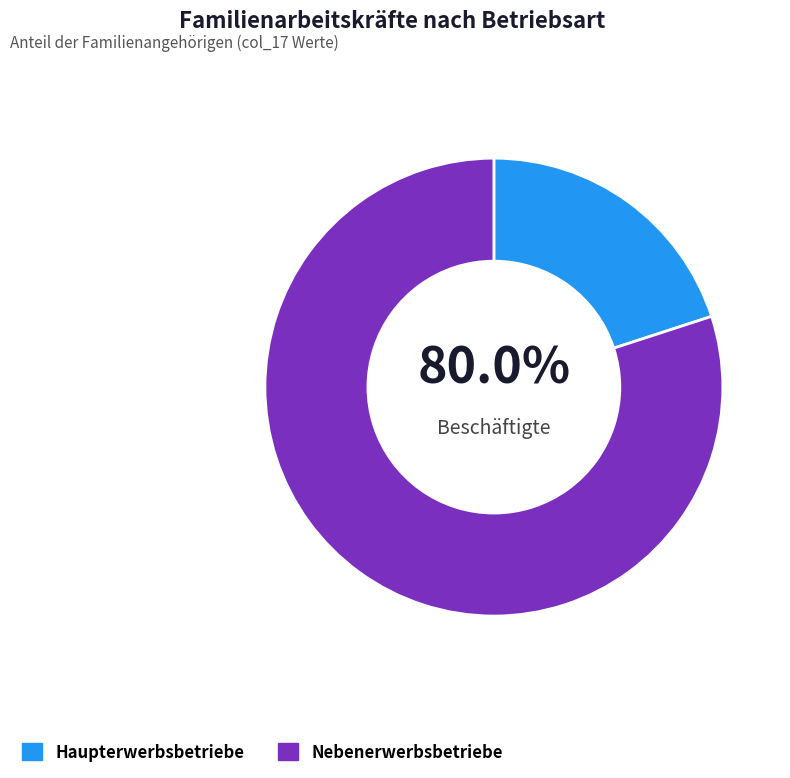

Is there a majority slice in this chart?

Yes